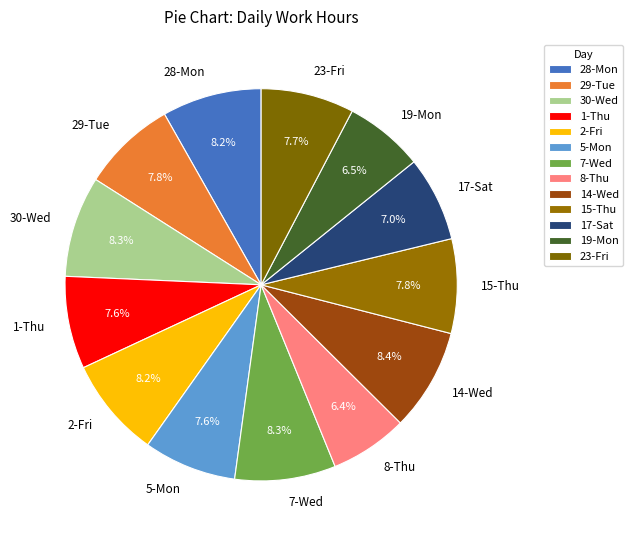

How much of the chart is everything except 2-Fri?

91.8%